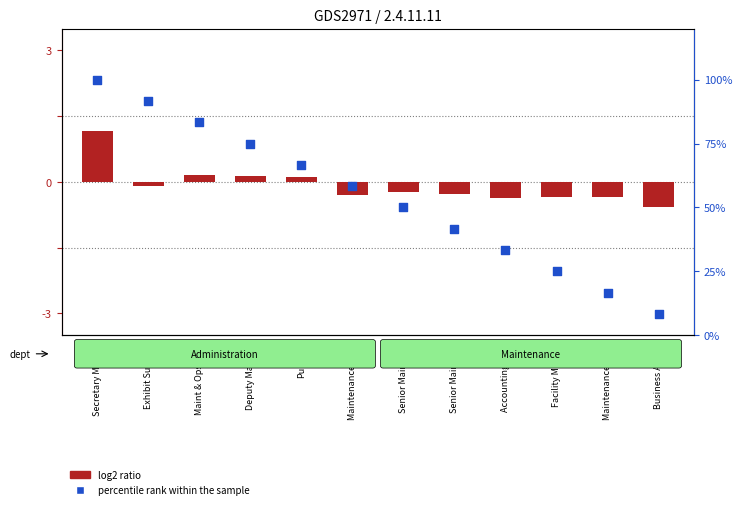

At how many categories does at least one series exceed 32?

9